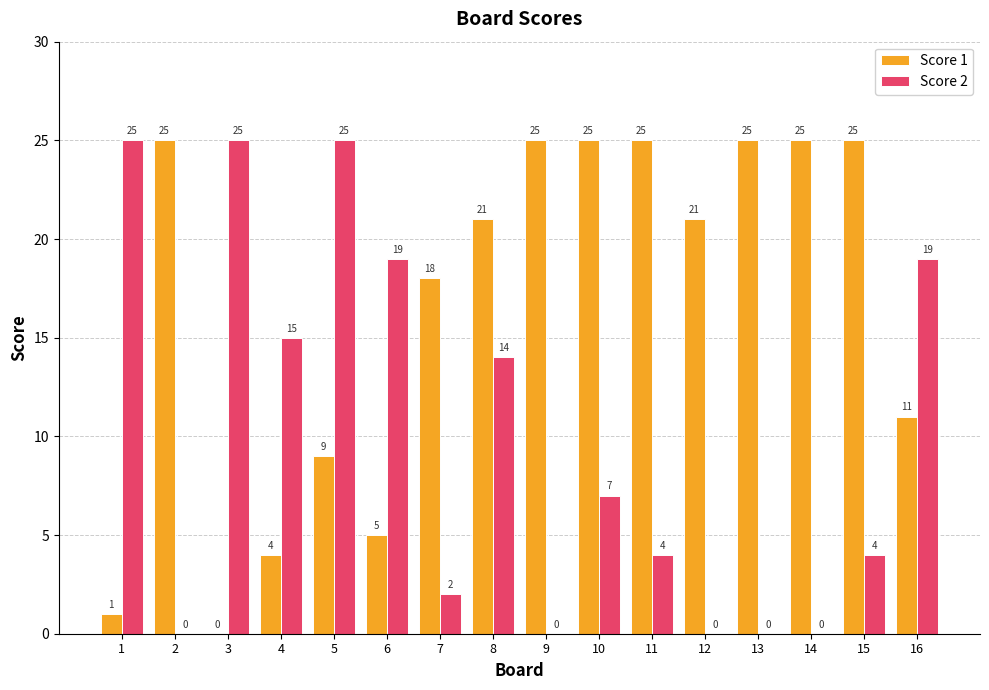

Which series has the largest total across all categories?

Score 1